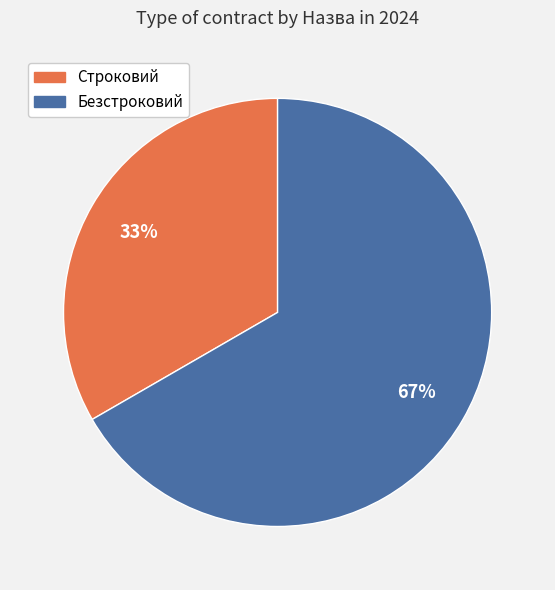

Is it true that Строковий is 44% of the pie?

False